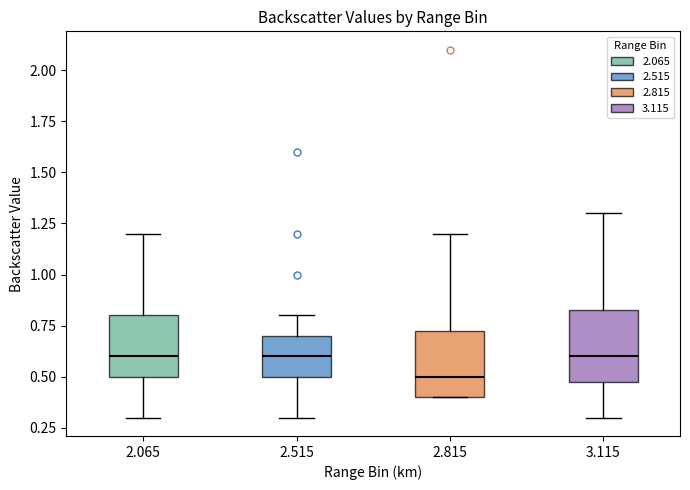

Reading left to right, transcribe this box plot: for each box, give where its median line is, the range the box spans, and where its two whiskers end, as read against the y-axis. The values are not printed on the chart, so give them approximately, as read against the axis.

2.065: median 0.60, box 0.50 to 0.80, whiskers 0.30 to 1.20
2.515: median 0.60, box 0.50 to 0.70, whiskers 0.30 to 0.80
2.815: median 0.50, box 0.40 to 0.75, whiskers 0.40 to 1.20
3.115: median 0.60, box 0.50 to 0.85, whiskers 0.30 to 1.30